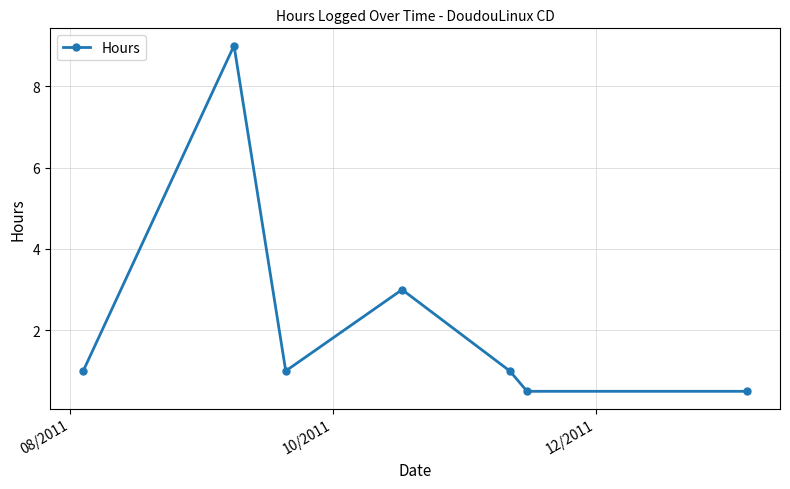

How many lines are shown in the chart?

1